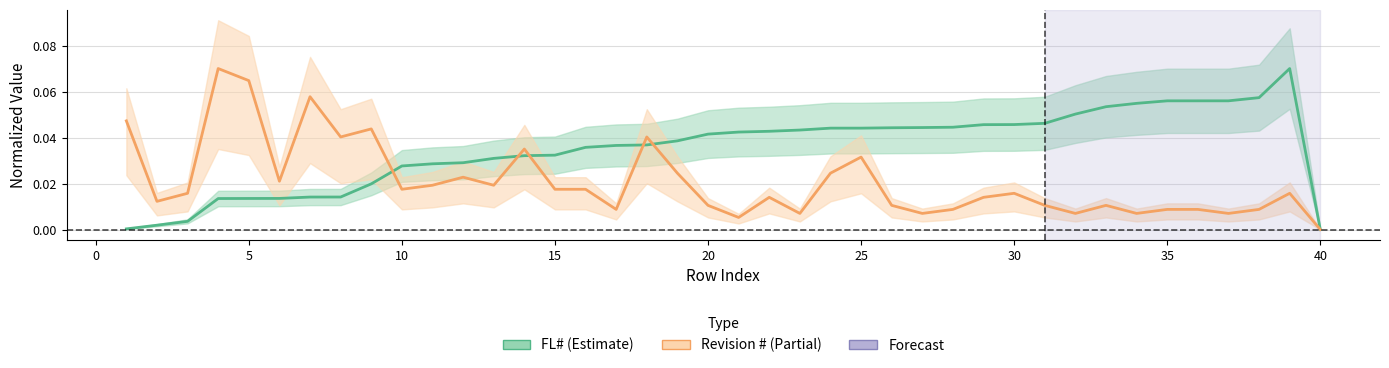

True or false: Revision # has more than 2 points higher than both neighbors.

True